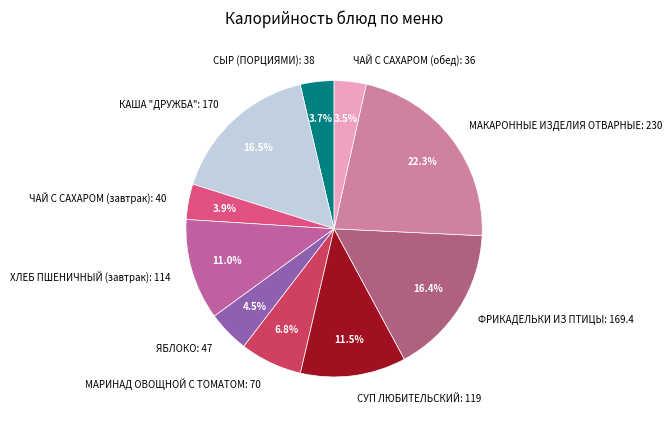

What is the ratio of the value at СУП ЛЮБИТЕЛЬСКИЙ: 119 to the value at МАКАРОННЫЕ ИЗДЕЛИЯ ОТВАРНЫЕ: 230?

0.5